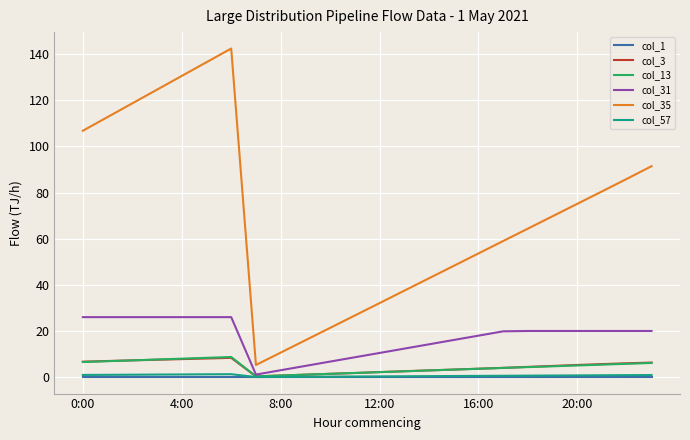

After their last crossing, which series has the higher values: col_13 or col_3?

col_3